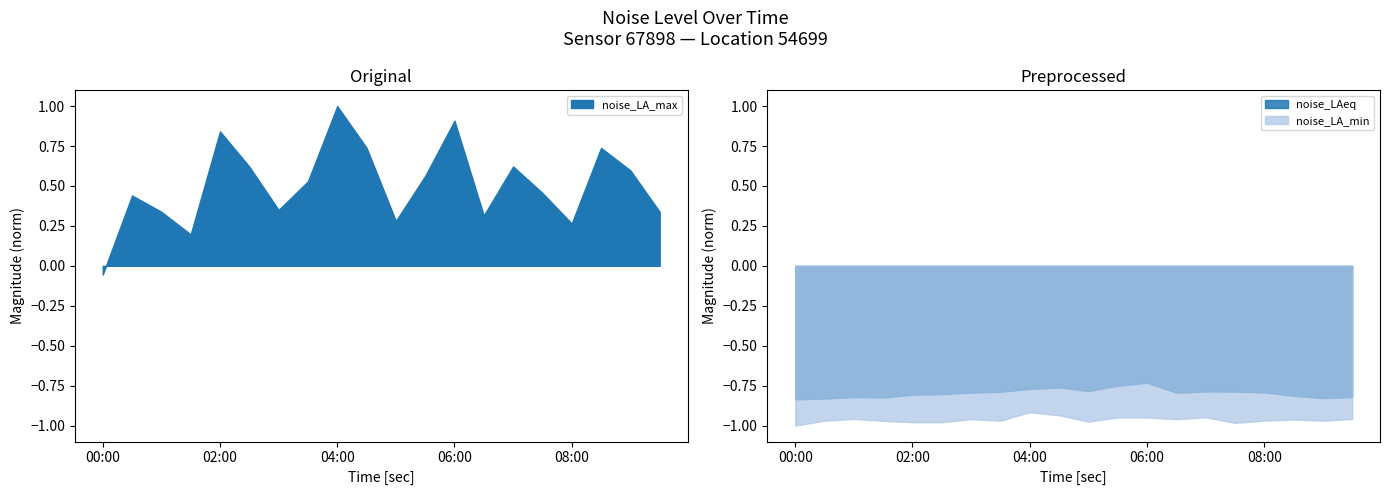

At which label does noise_LA_max reach its peak?

04:00